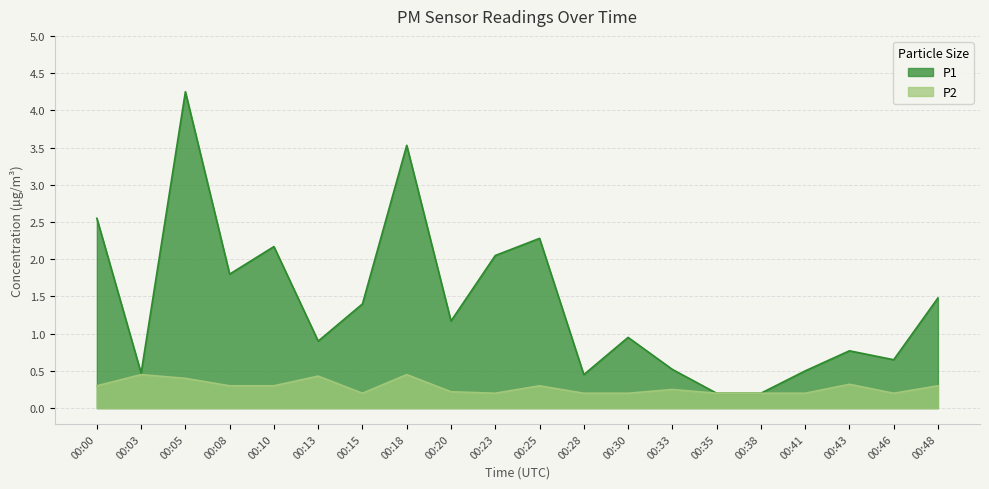

How many interior local valleys does the P1 series have?

6